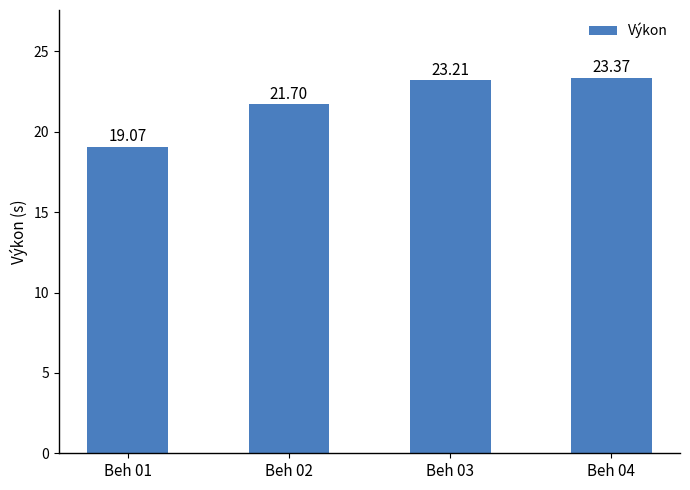

What is the average value?

21.8